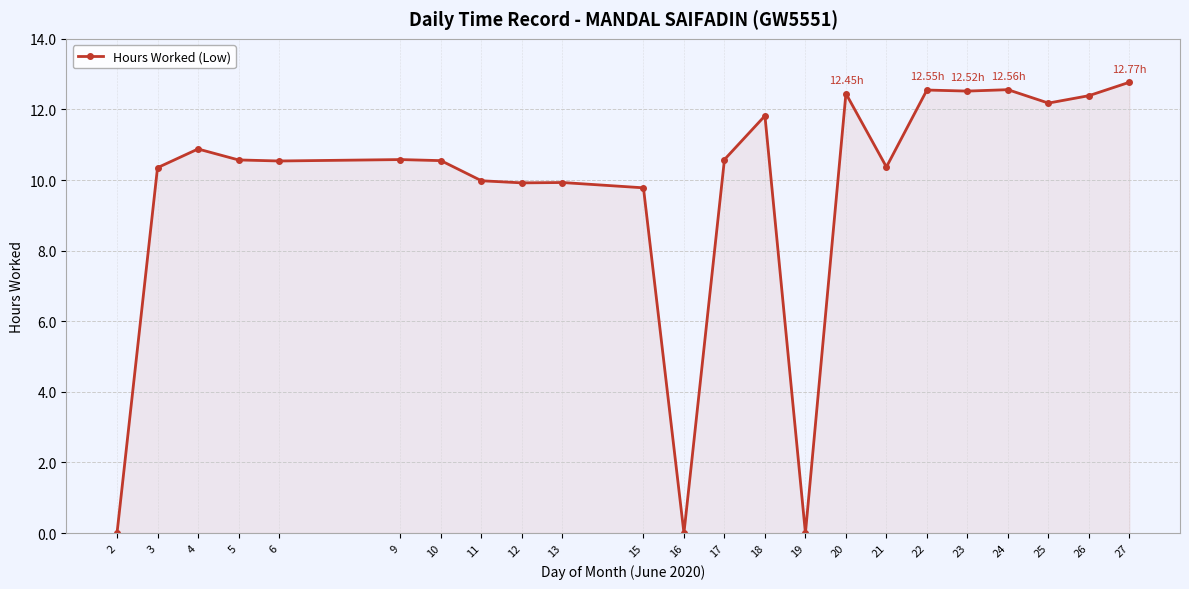

True or false: the data shows -7.2 at 16.

False